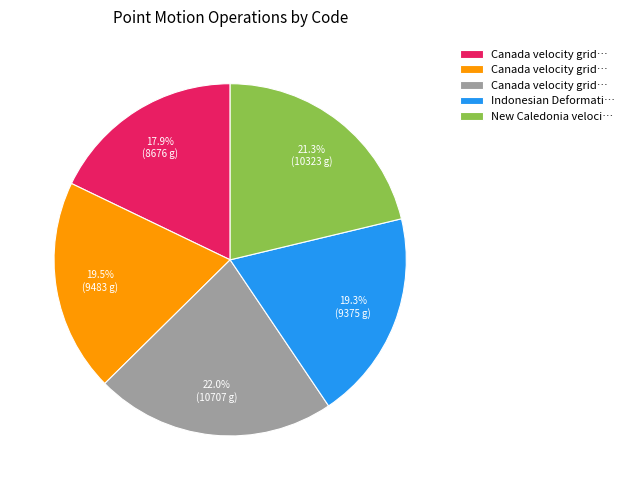

Is there a majority slice in this chart?

No